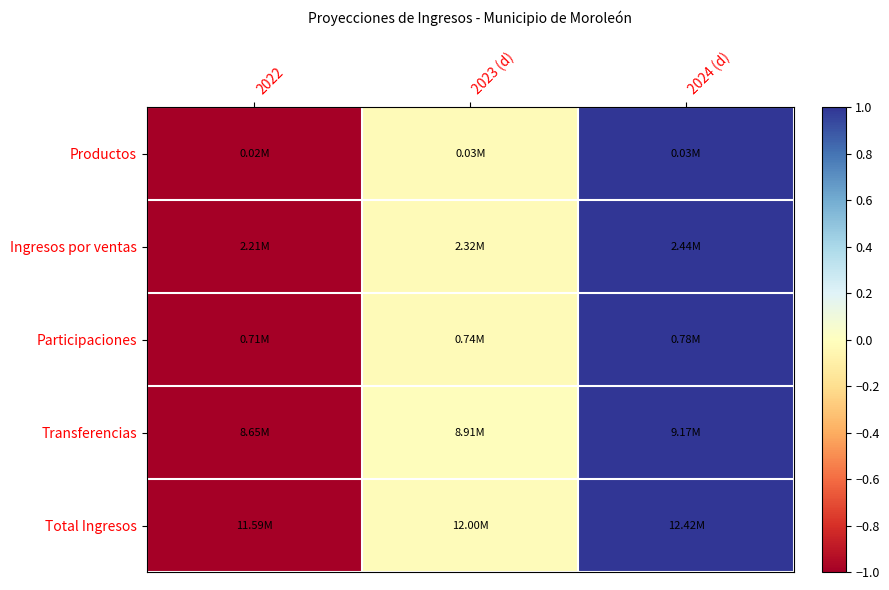

At how many categories does at least one series exceed 0?

1